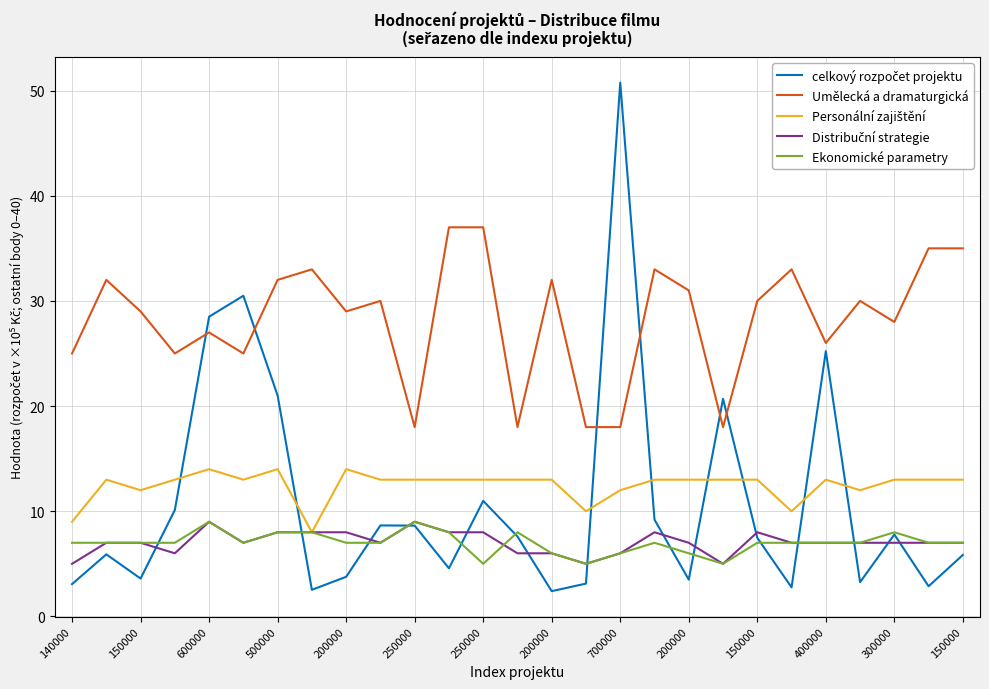

True or false: Ekonomické parametry and Umělecká a dramaturgická intersect in this chart.

False